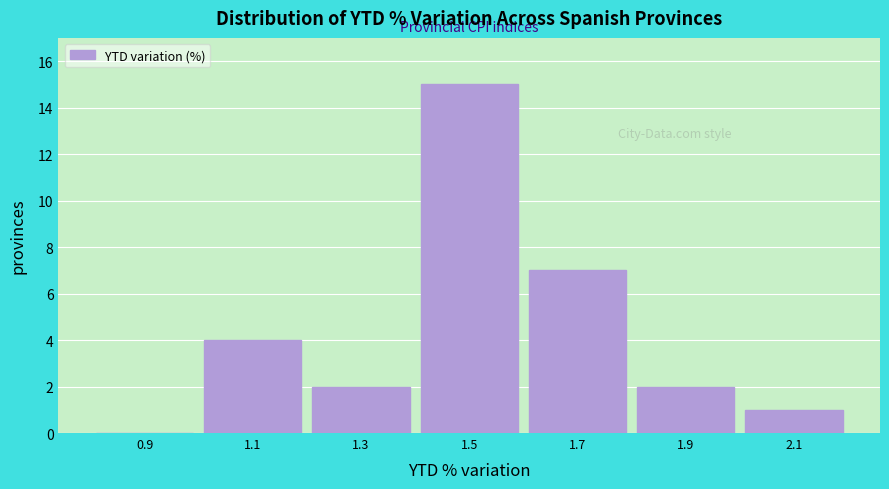

Reading left to right, transcribe all the data shown in this chart.

0.9=0	1.1=4	1.3=2	1.5=15	1.7=7	1.9=2	2.1=1